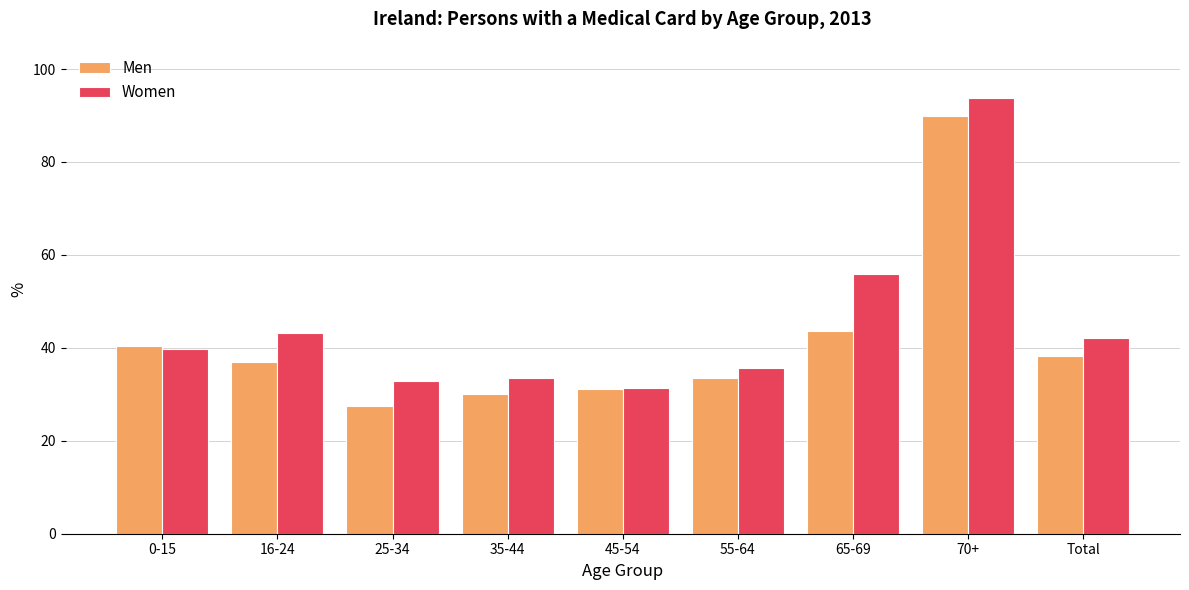

True or false: Men has a value of 13.7 at 0-15.

False